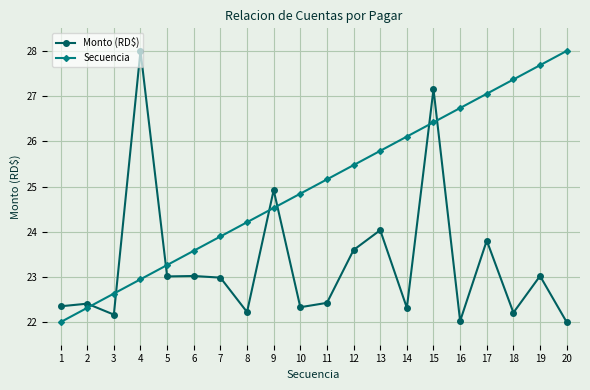

The Secuencia series shows 22.6 at 3. True or false?

True